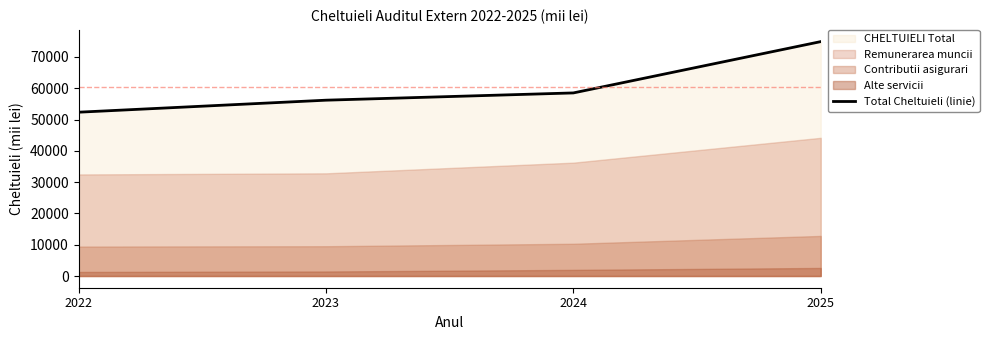

Which has a higher value, 2023 or 2024?

2024